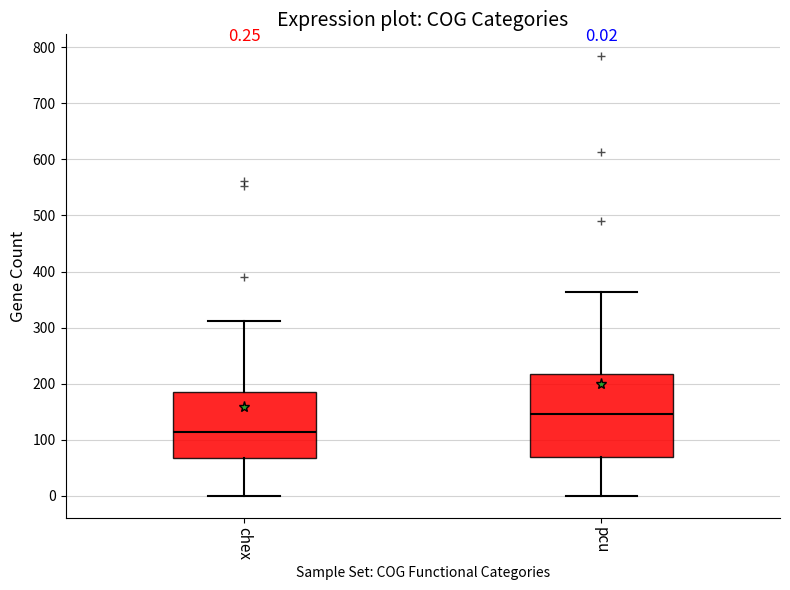

Comparing the boxes themselves (not the whiskers), which one is the tallest?

pcu